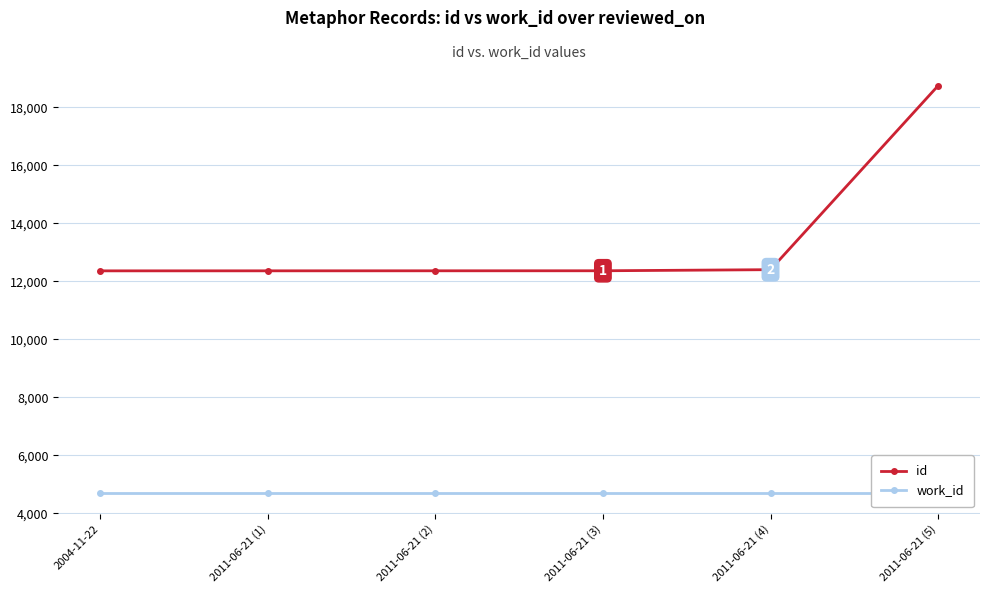

The work_id series shows 4685 at 2011-06-21 (1). True or false?

True